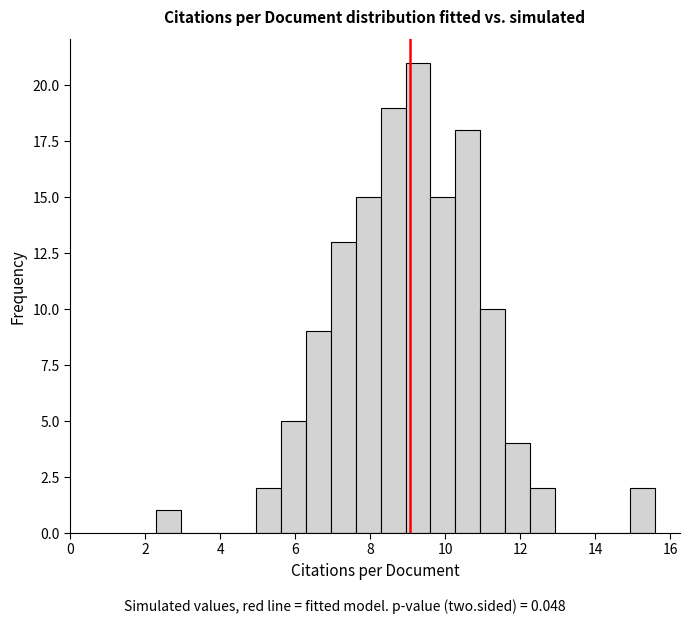

Around what value on the x-axis is the tallest bar? Give the approximate position of its centre, as read against the axis.

9.2